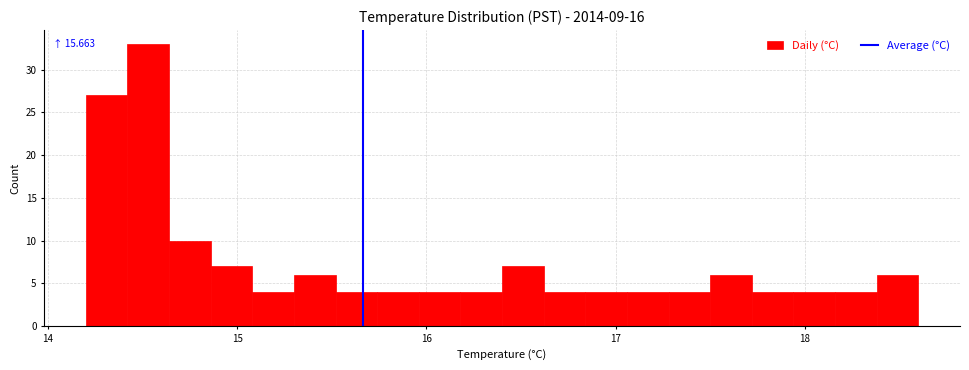

Around what value on the x-axis is the tallest bar? Give the approximate position of its centre, as read against the axis.

14.5